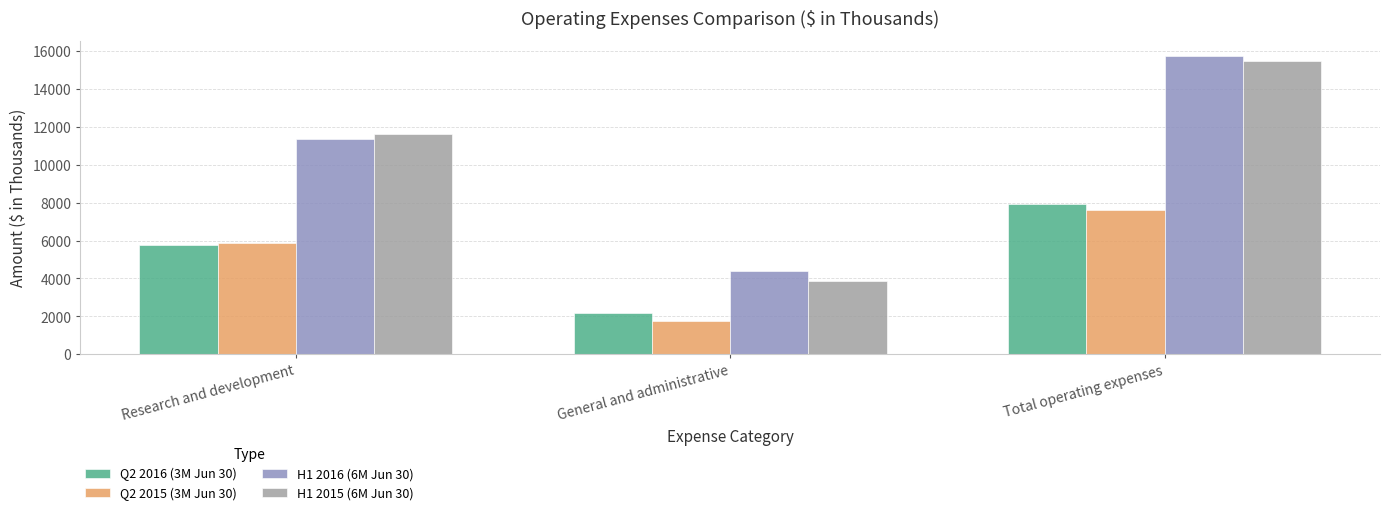

True or false: Q2 2016 (3M Jun 30) has a value of 12858 at Total operating expenses.

False